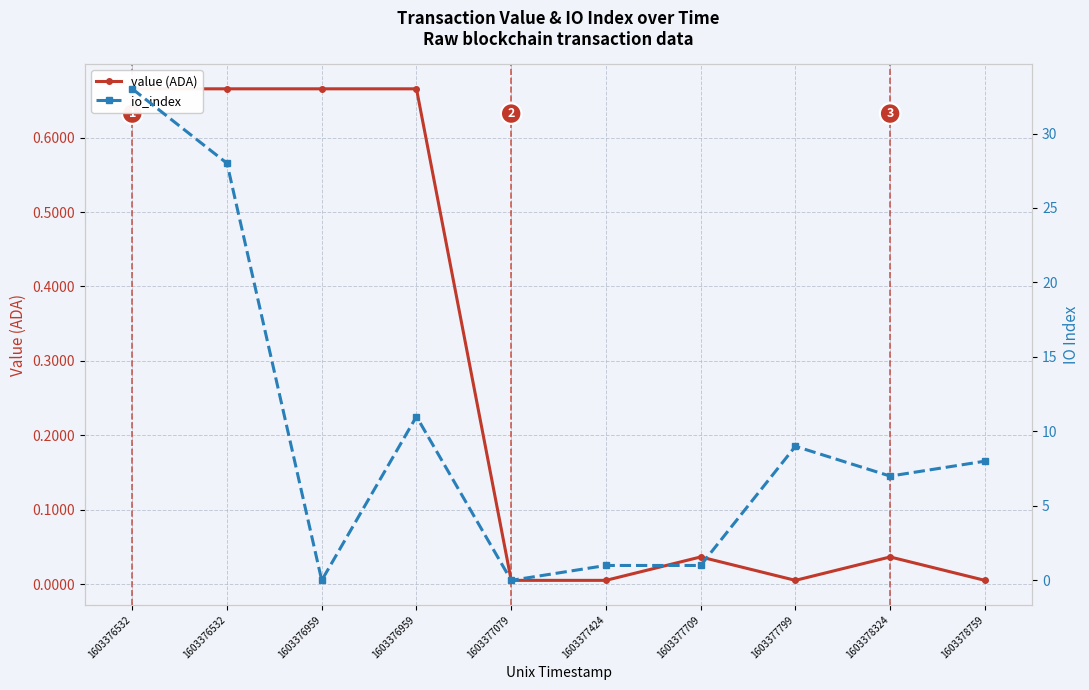

Rank the series by their average value, from lowest to highest.

value (ADA), io_index